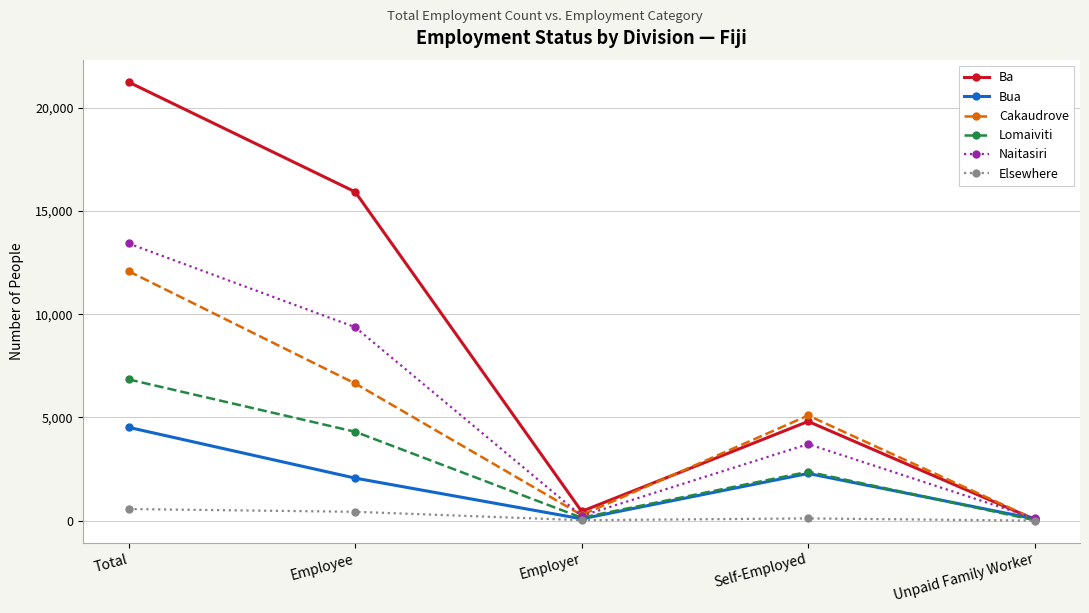

What is the difference between the Naitasiri values at Unpaid Family Worker and Employee?

9258